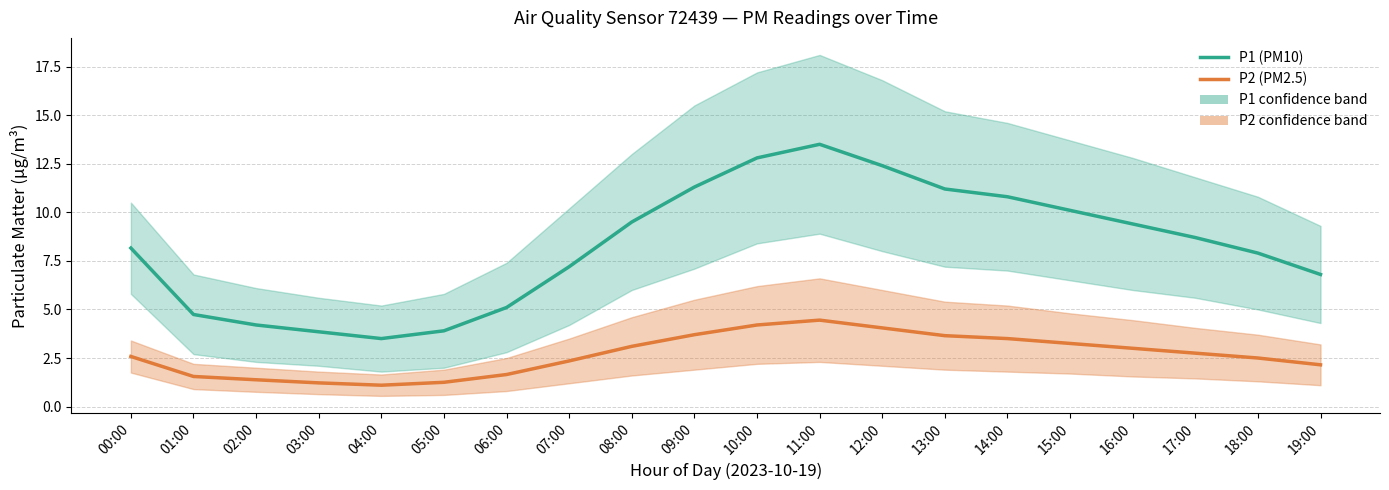

True or false: P2 (PM2.5) and P1 (PM10) intersect in this chart.

False